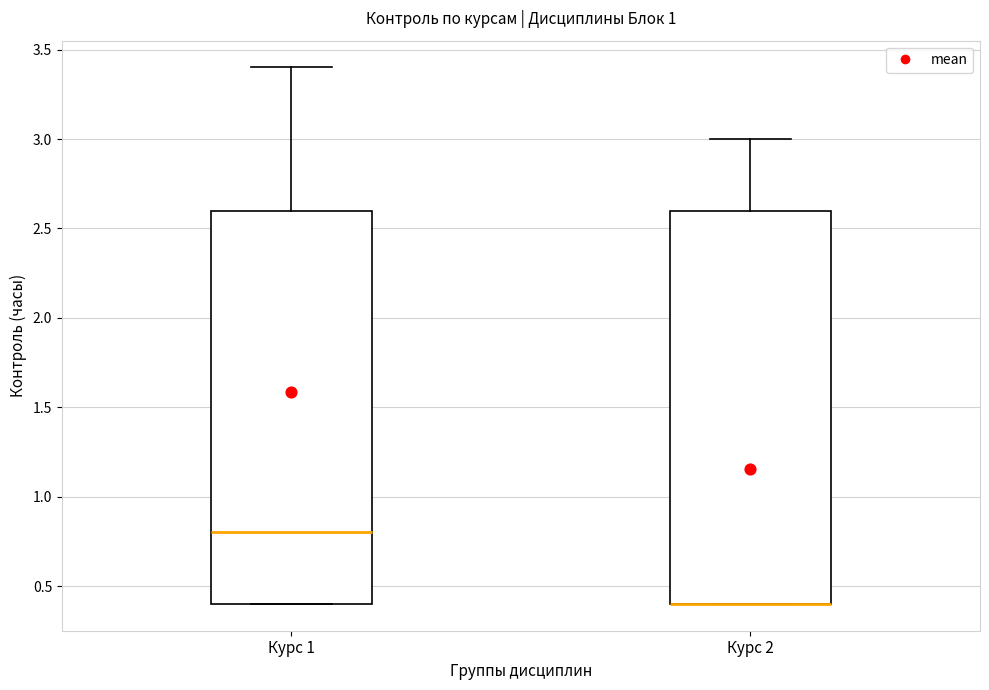

Reading left to right, transcribe this box plot: for each box, give where its median line is, the range the box spans, and where its two whiskers end, as read against the y-axis. The values are not printed on the chart, so give them approximately, as read against the axis.

Курс 1: median 0.8, box 0.4 to 2.6, whiskers 0.4 to 3.4
Курс 2: median 0.4 (drawn on the box's lower edge), box 0.4 to 2.6, whiskers 0.4 to 3.0